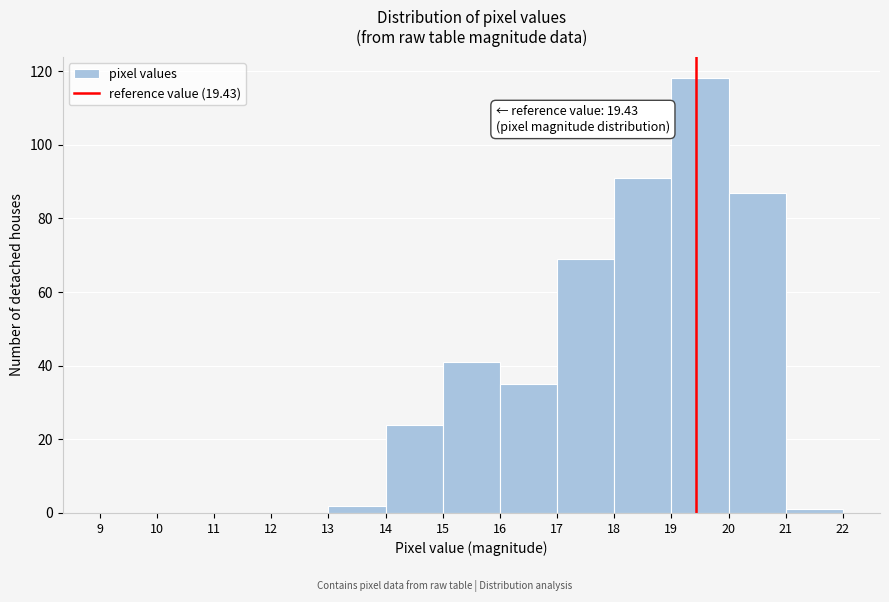

Which range on the x-axis has the tallest bar?

19 to 20